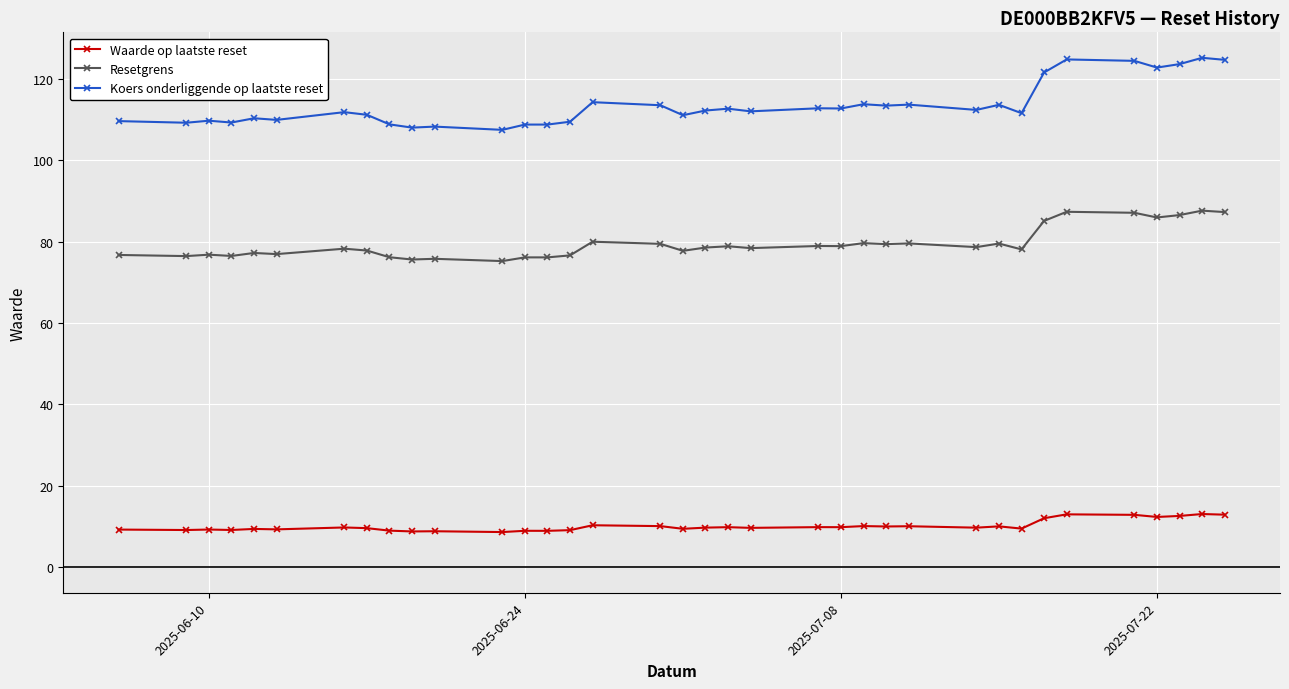

What is the greatest value displayed?

125.2